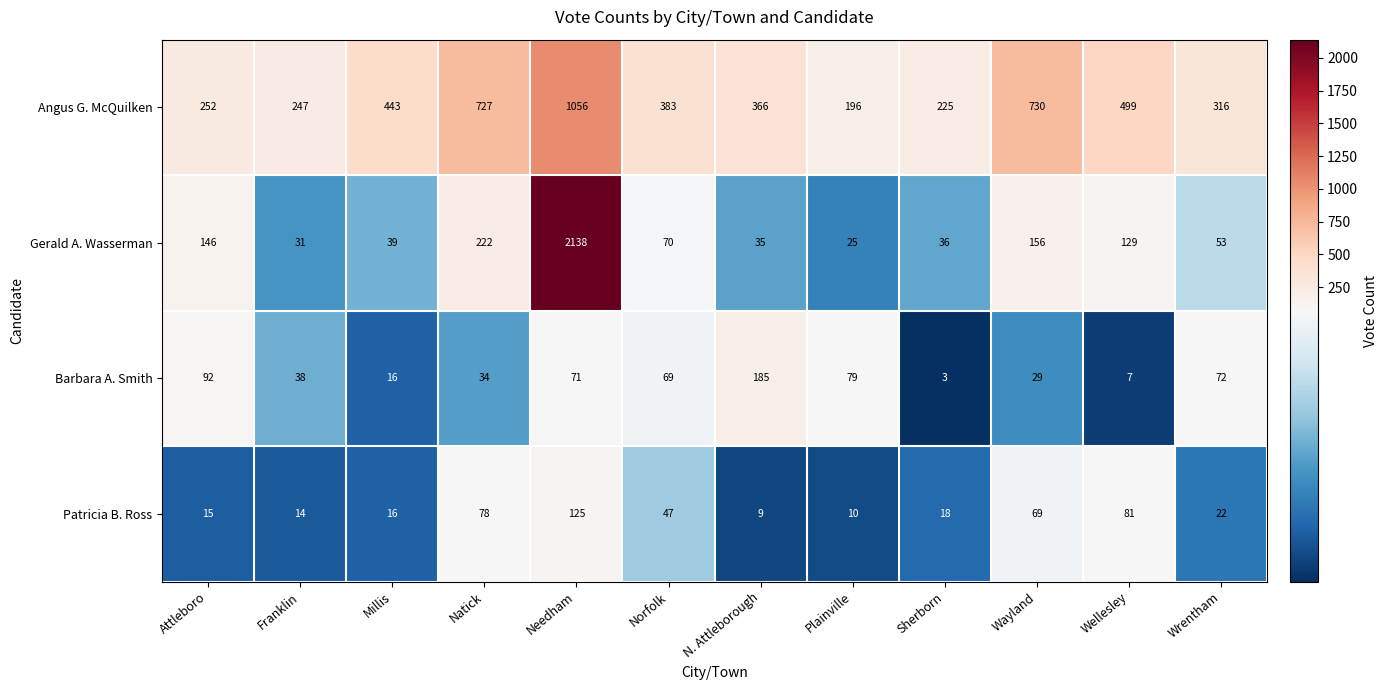

What is the average value of the Gerald A. Wasserman series?

257